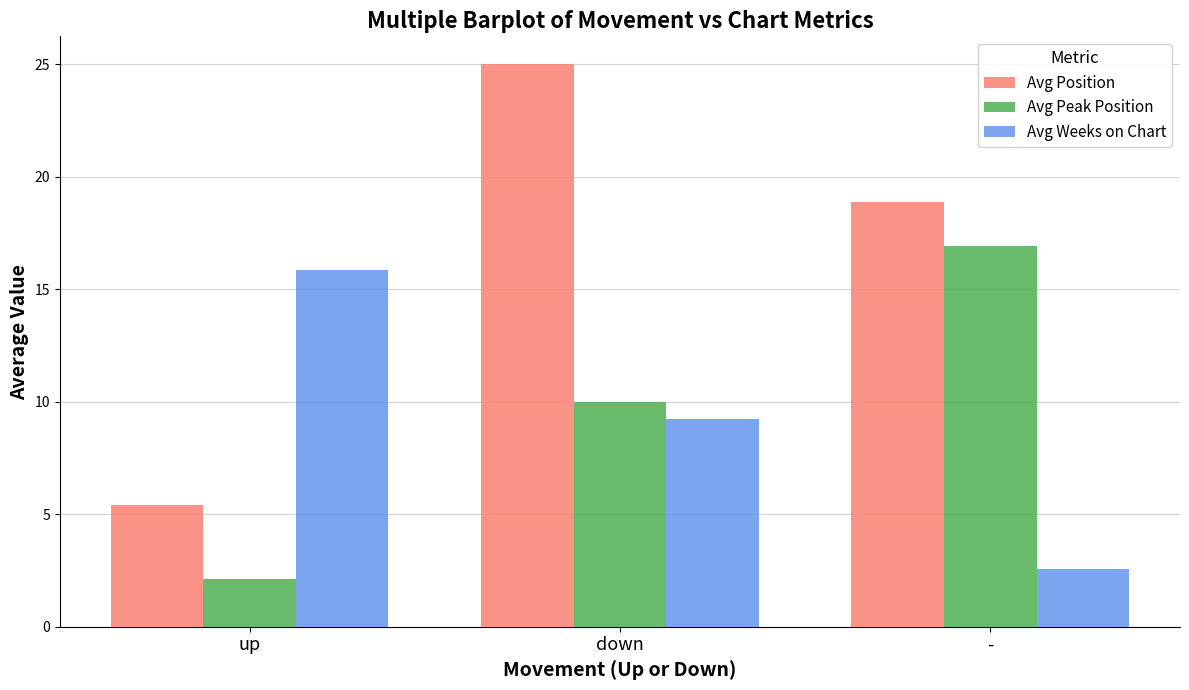

True or false: Avg Position has a value of 37.6 at down.

False